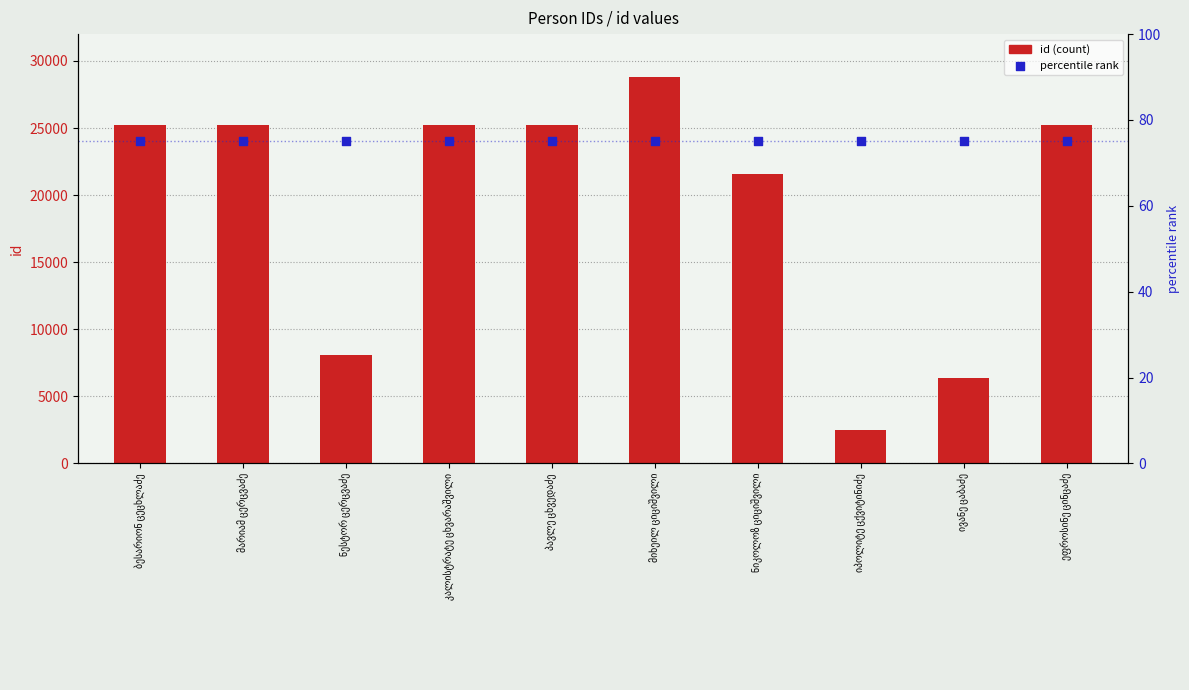

Which series contains the highest Y value?

id (count)